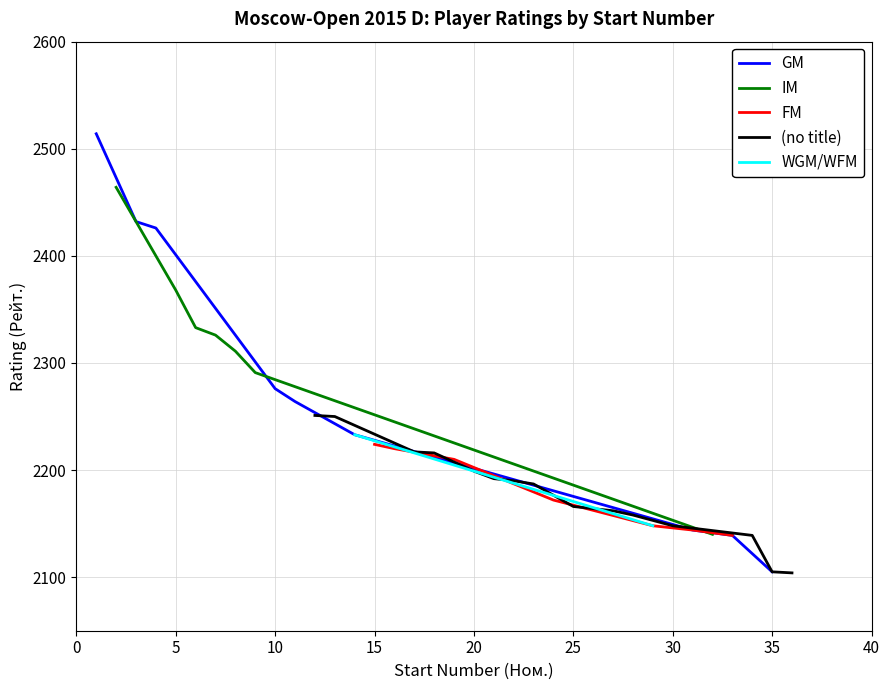

Is it true that IM equals 3832 at 11?

False